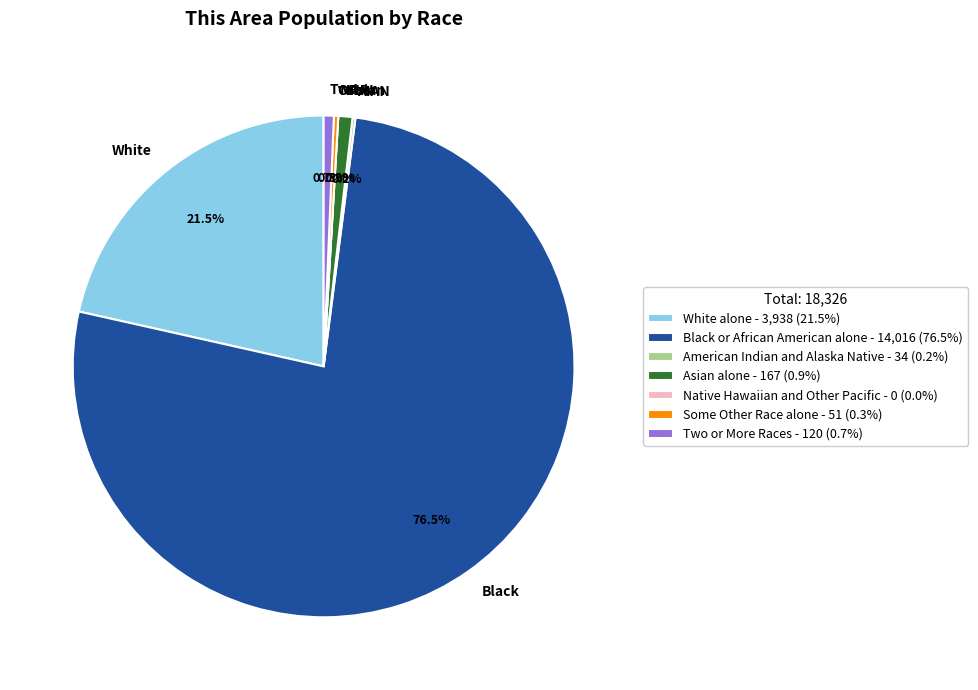

Between Asian alone and Some Other Race alone, which is larger?

Asian alone